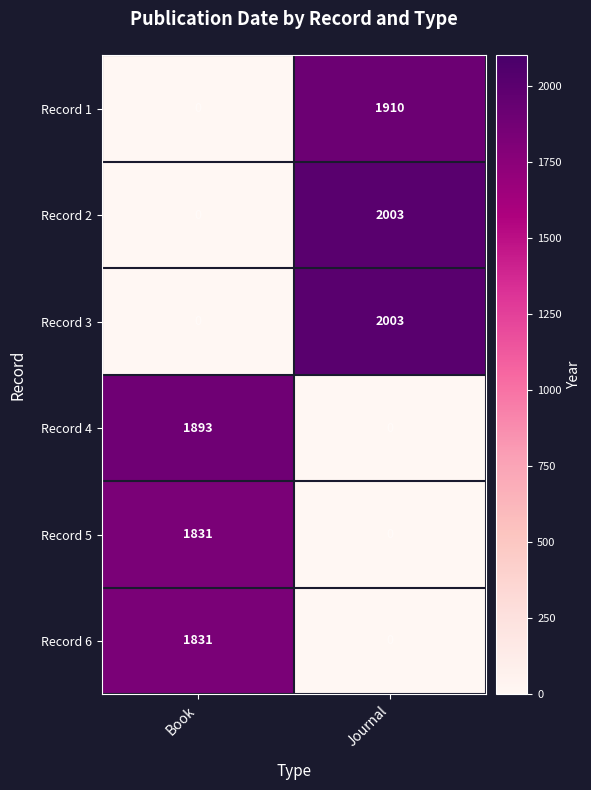

The Record 4 series shows 0 at Journal. True or false?

True